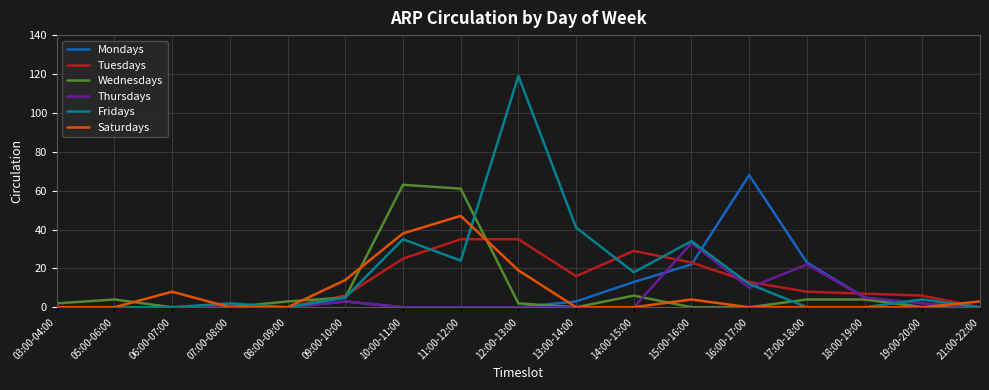

True or false: Wednesdays and Tuesdays intersect in this chart.

True